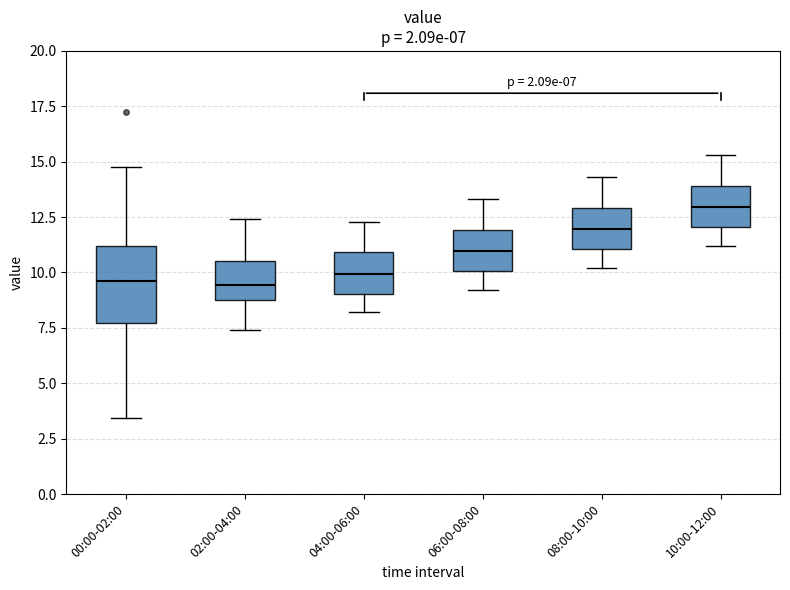

Comparing the boxes themselves (not the whiskers), which one is the tallest?

00:00-02:00